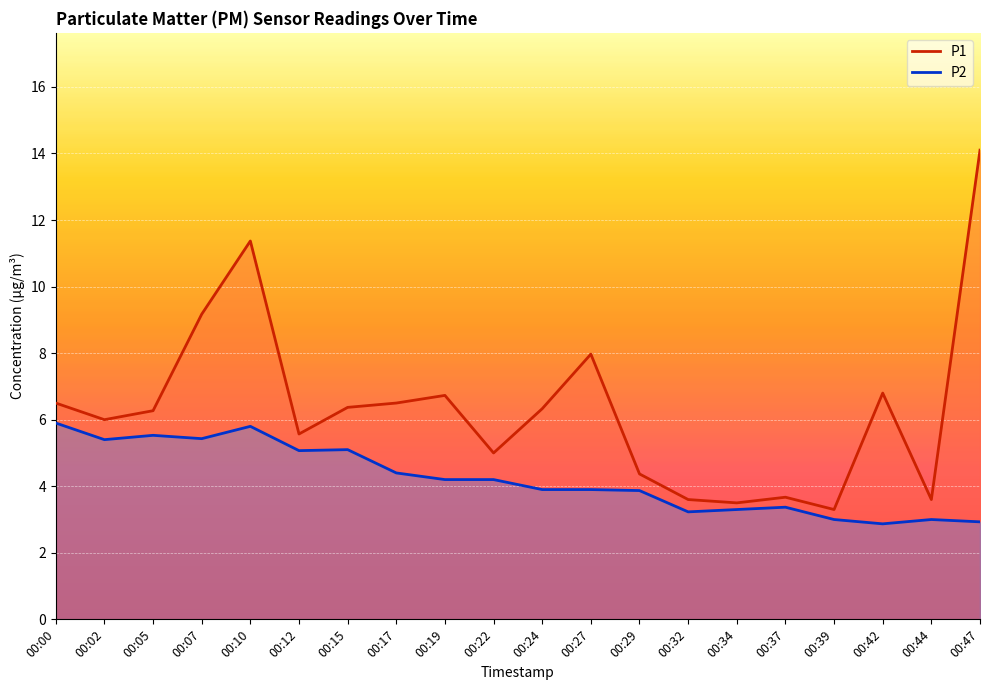

At how many categories does at least one series exceed 6?

11